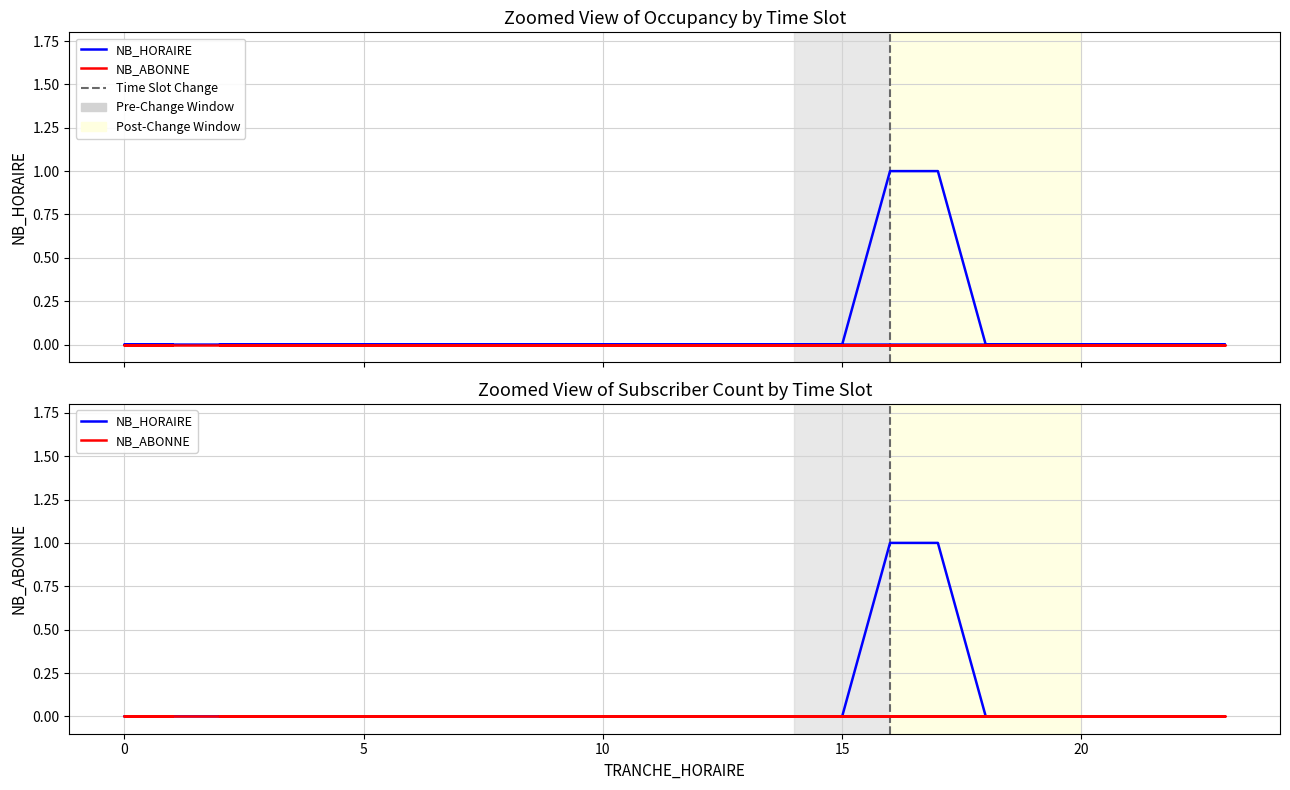

Which series has the largest total across all categories?

NB_HORAIRE